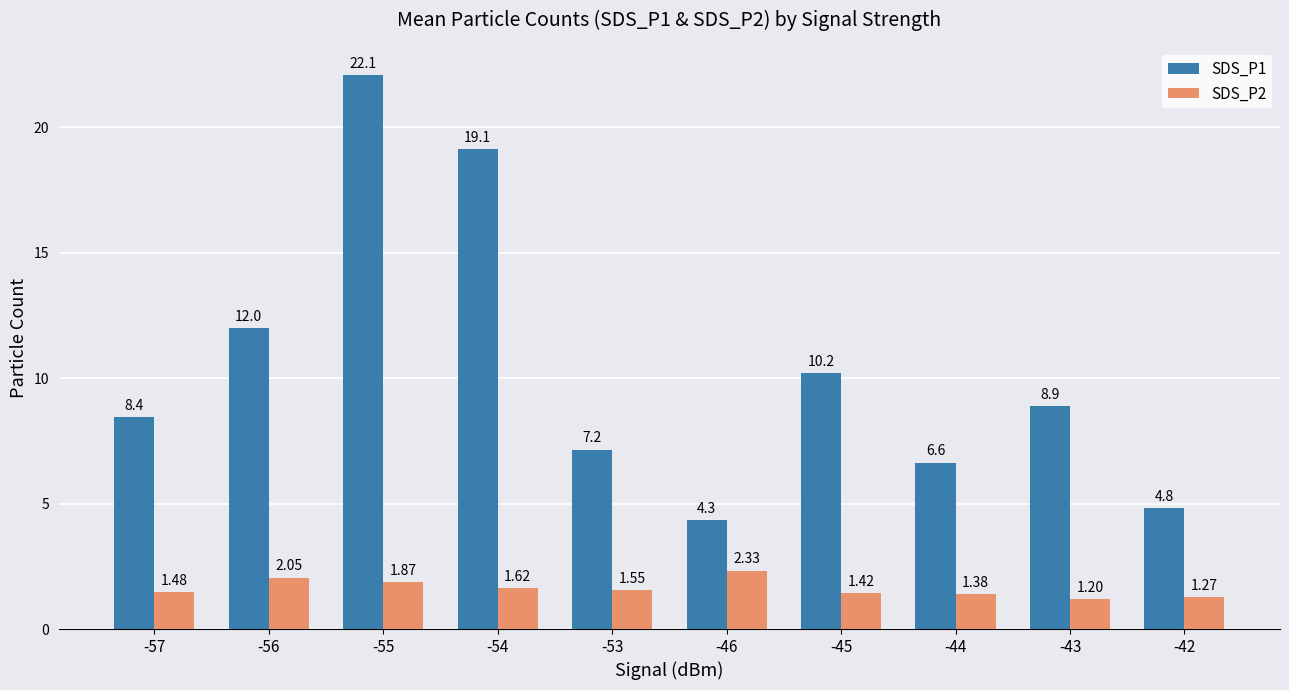

List the labels in order of SDS_P2 value, largest first.

-46, -56, -55, -54, -53, -57, -45, -44, -42, -43